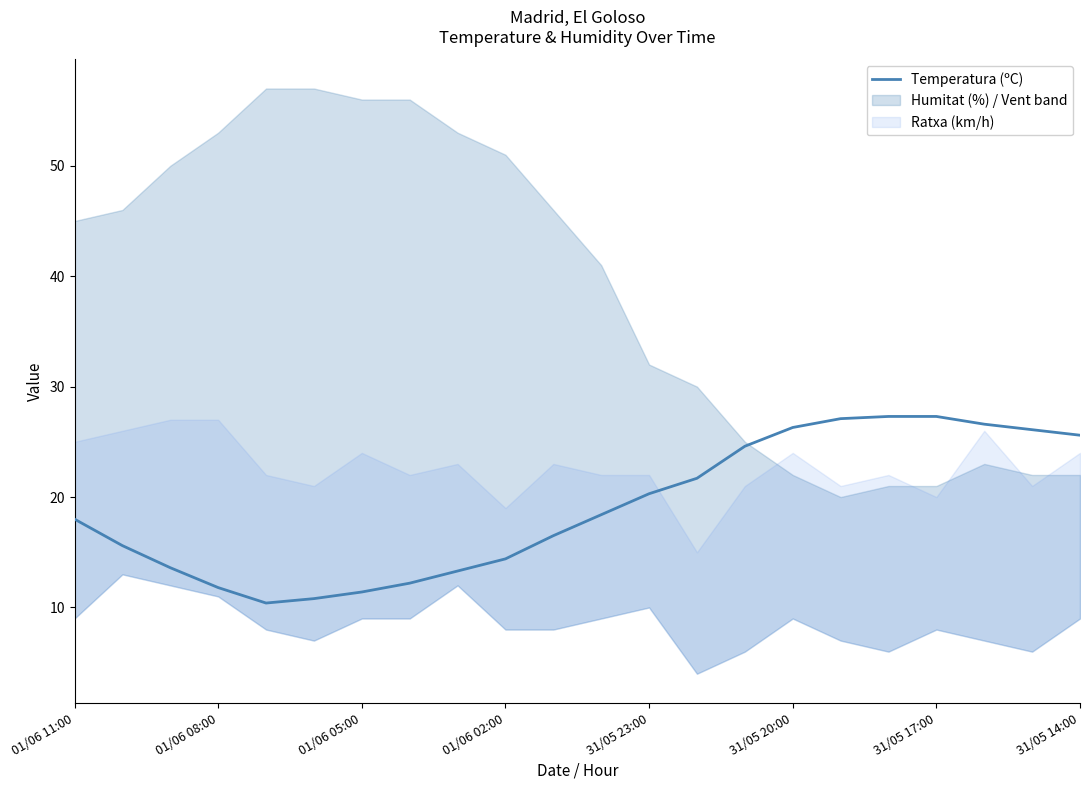

Is it true that Temperatura (ºC) equals 27.3 at 31/05 17:00?

True